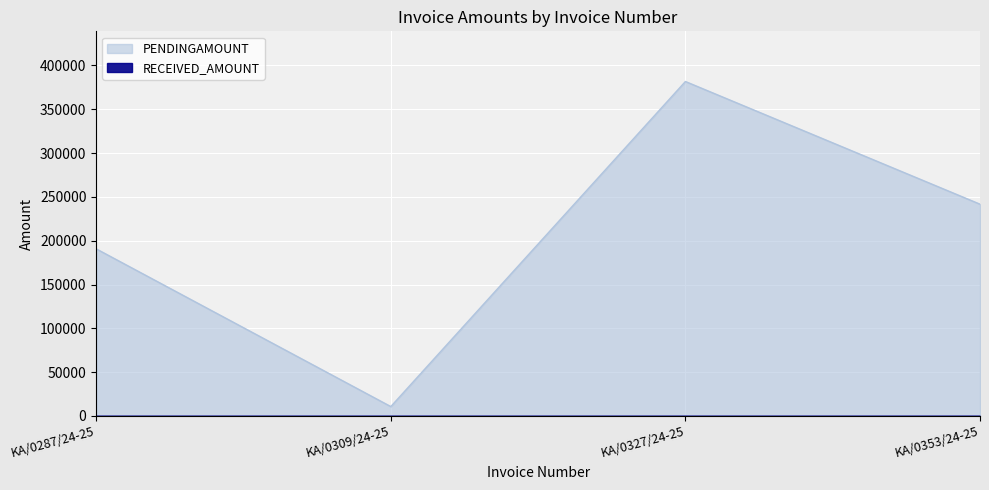

List the labels in order of value, smallest first.

KA/0309/24-25, KA/0287/24-25, KA/0353/24-25, KA/0327/24-25